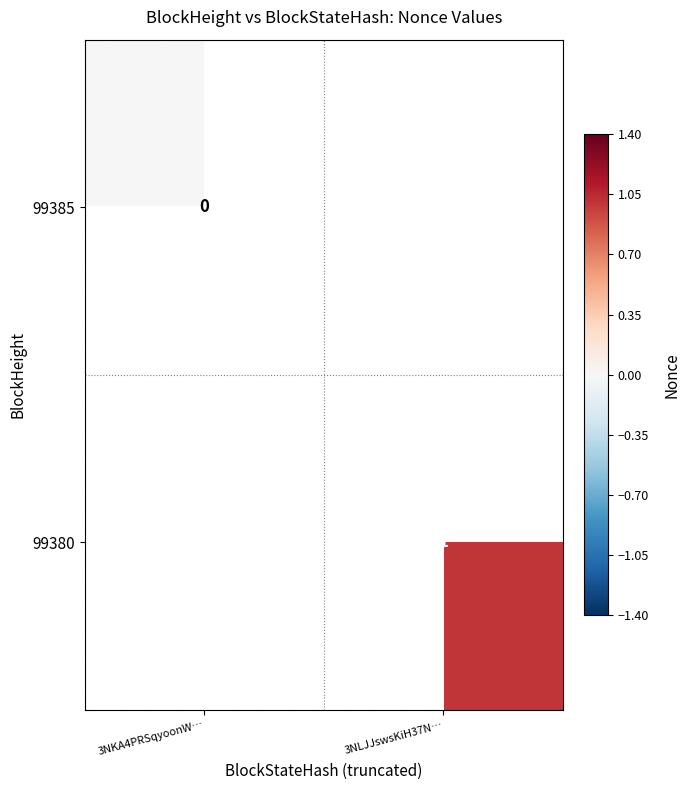

How many categories are shown in the chart?

2